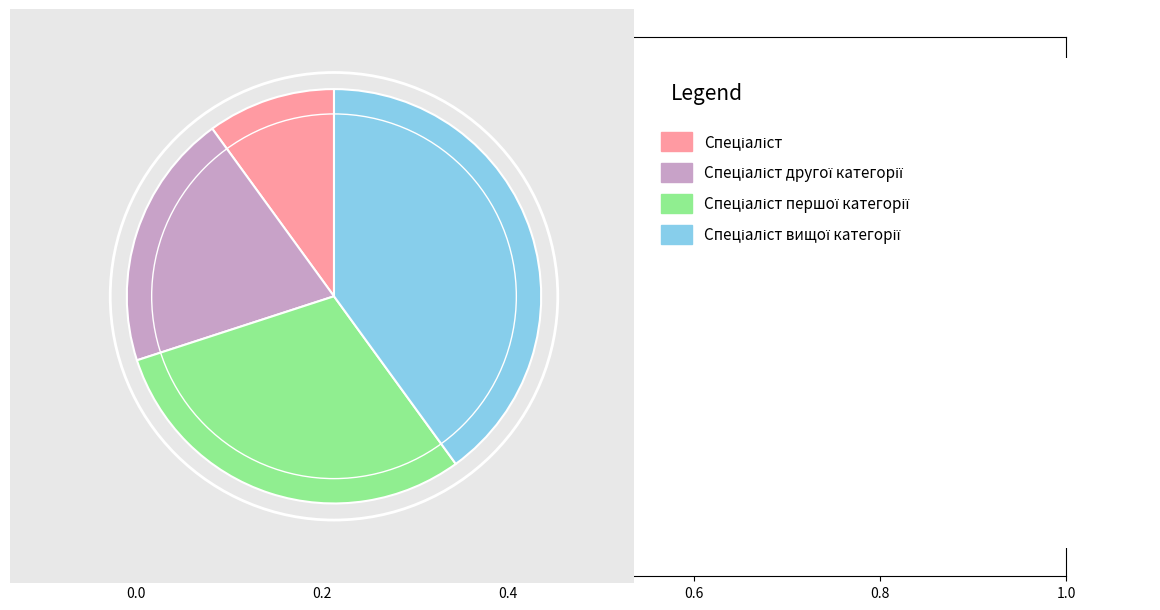

Is there a majority slice in this chart?

No